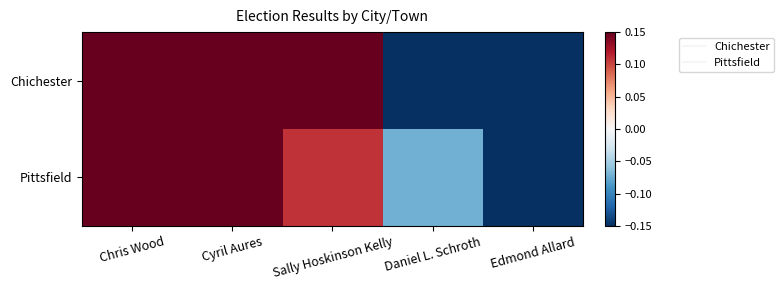

Count the number of categories in the chart.

5